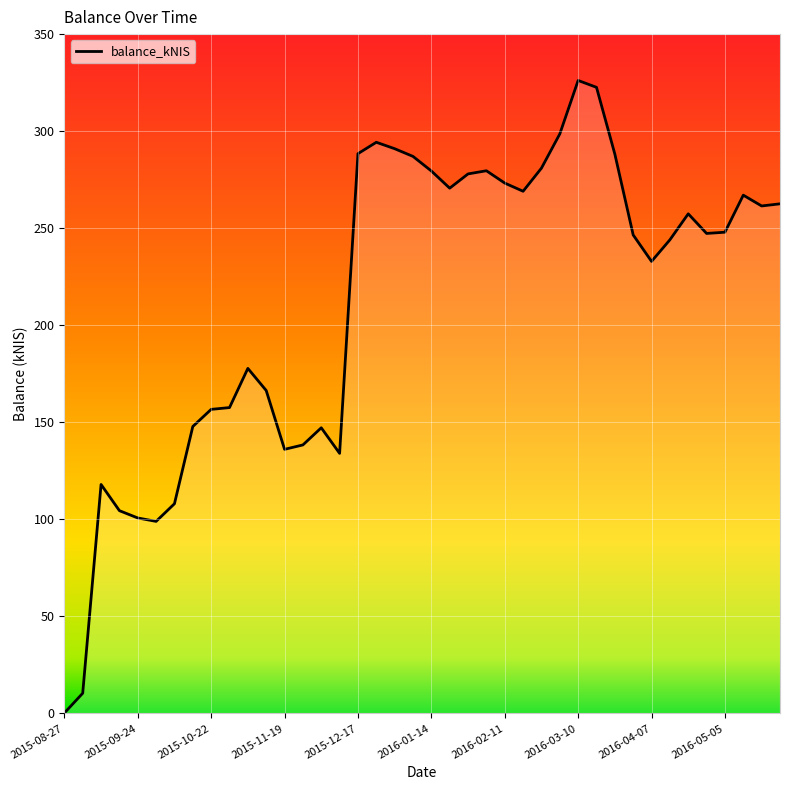

What is the sum of all values?

8496.6